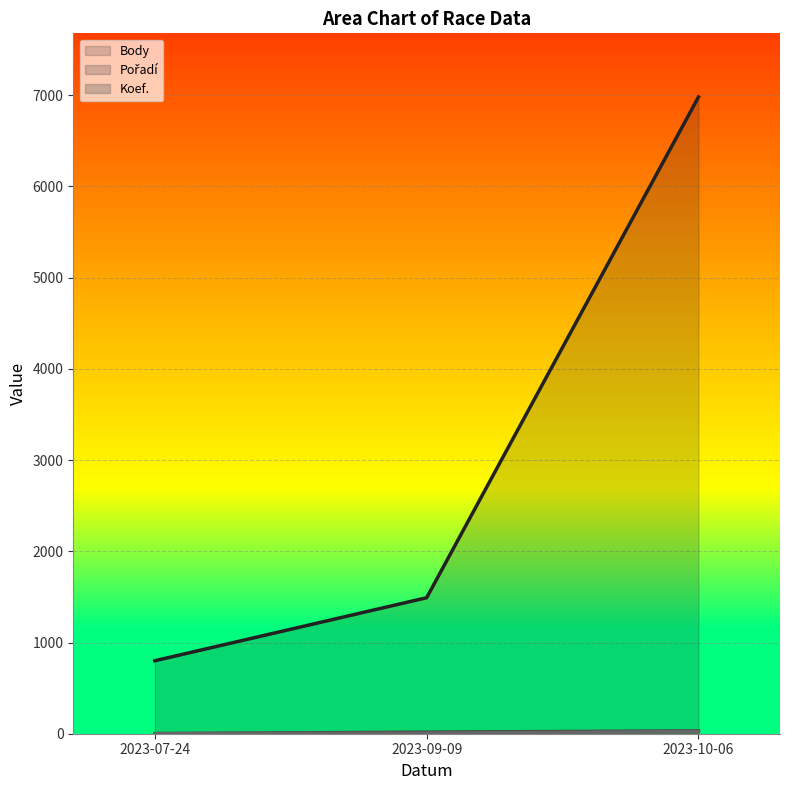

Is it true that Koef. equals 7 at 2023-09-09?

True